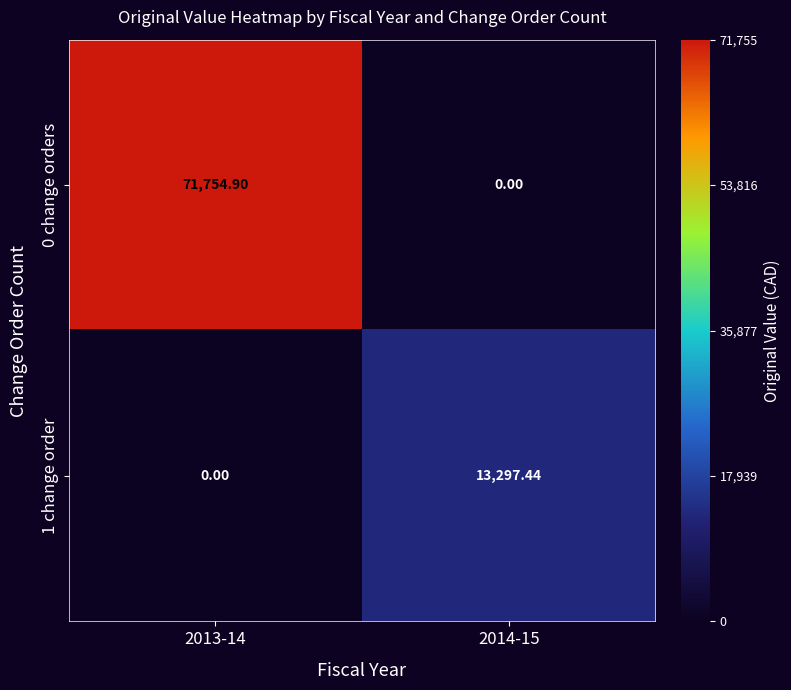

How many values in the 0 change orders series exceed 71754?

1